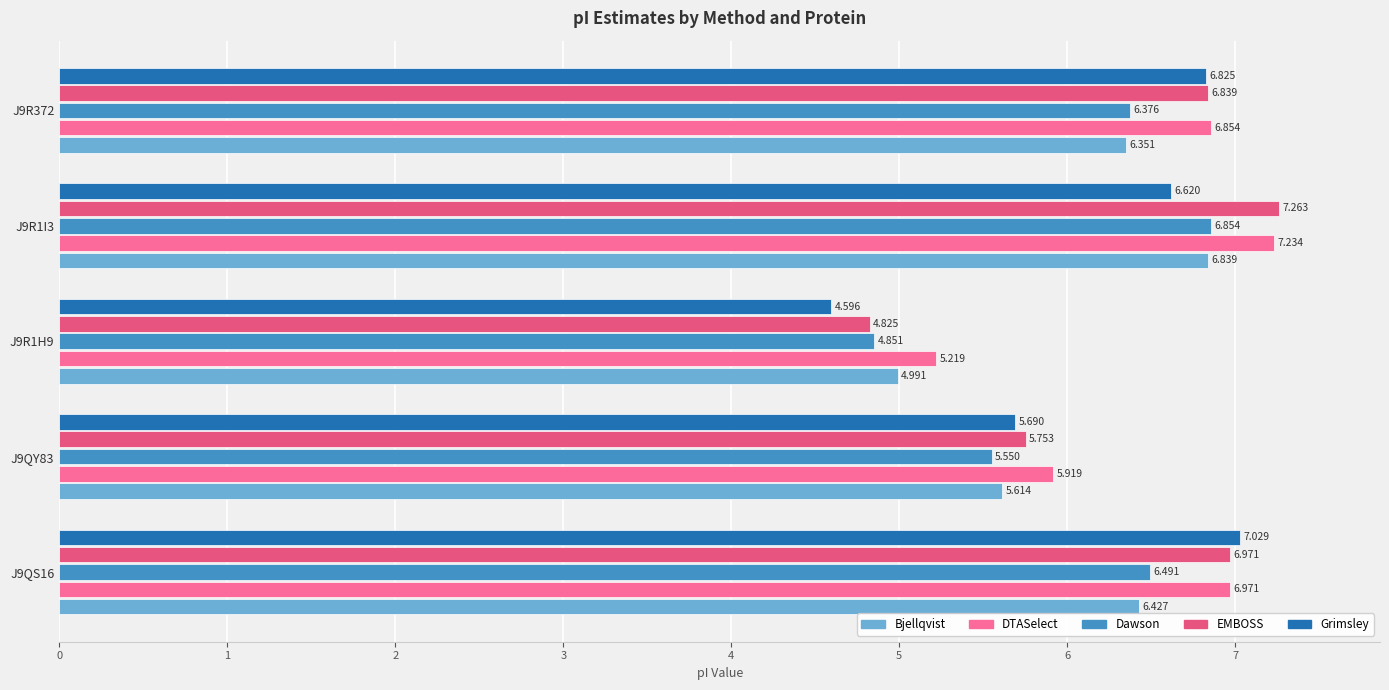

Count the Grimsley values in the range 5 to 6.

1